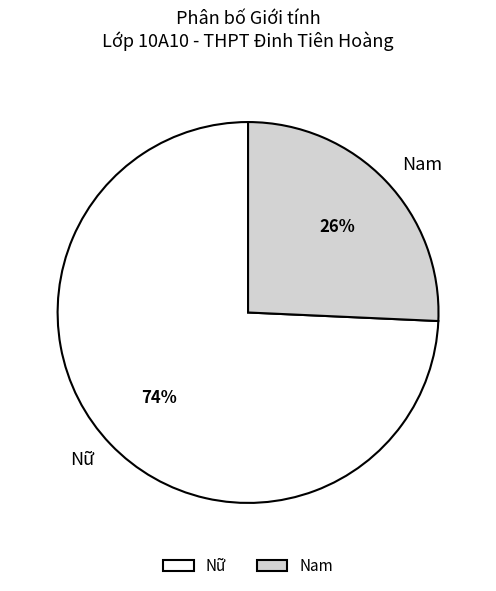

To the nearest percent, what is the average slice percentage?

50%